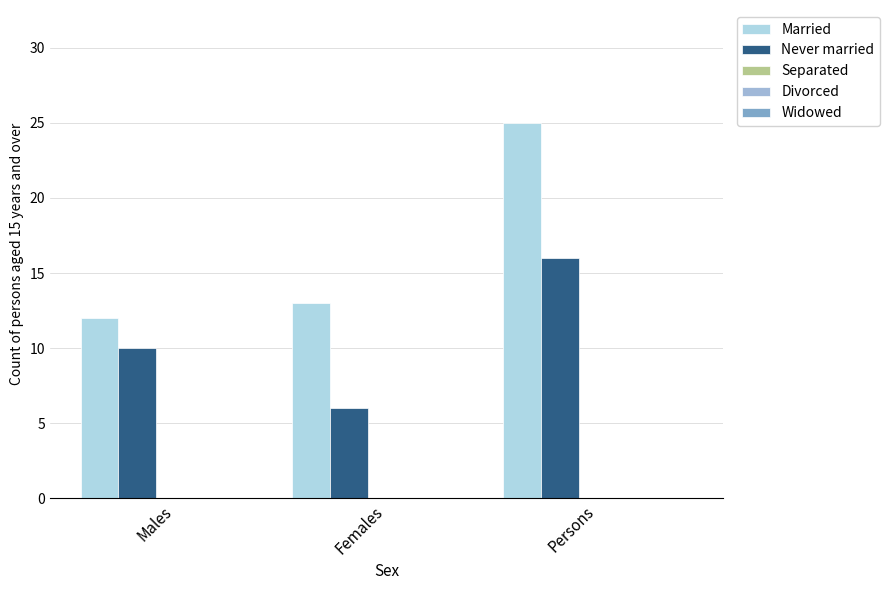

How many data points does each series have?

3